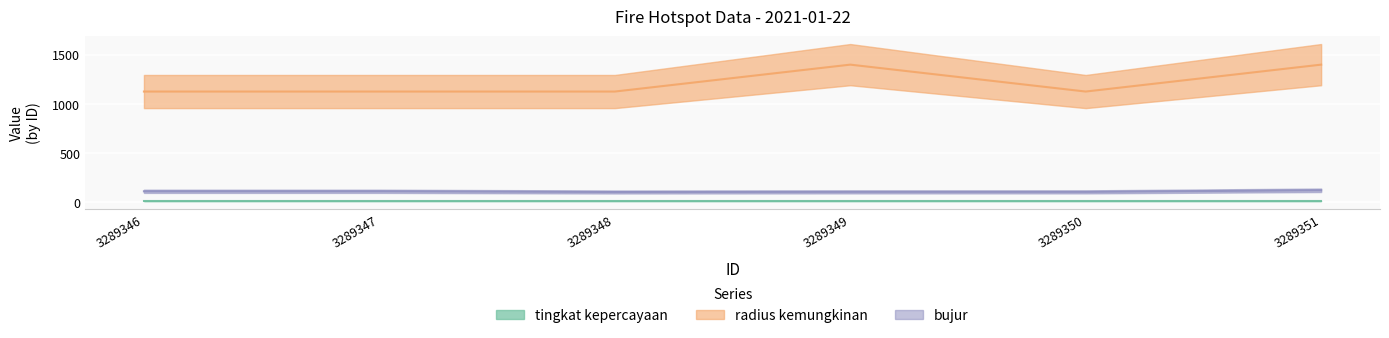

Which label corresponds to the smallest value in the chart?

3289348